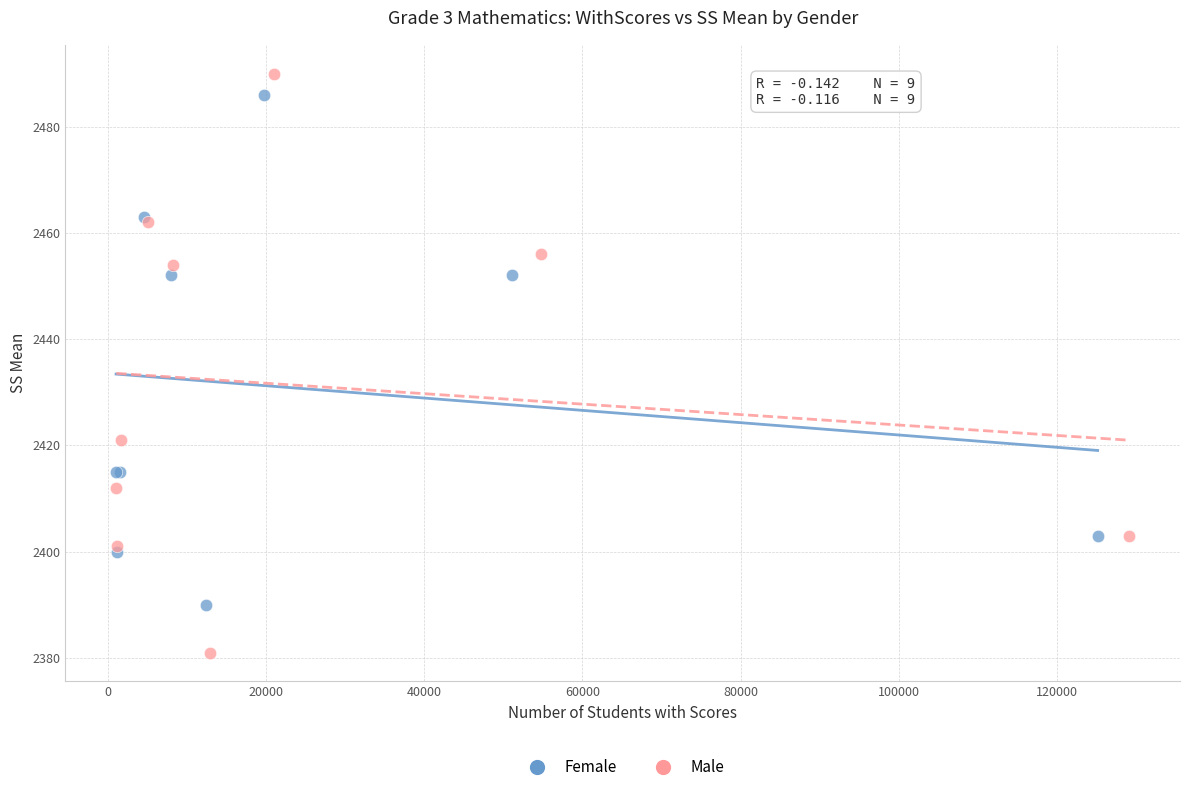

Which series has the largest Y range (max minus min)?

Male